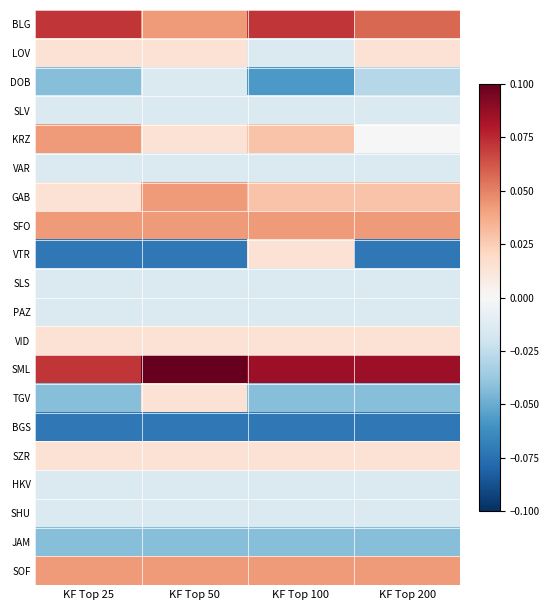

At which category is the sum across all series the highest?

KF Top 50